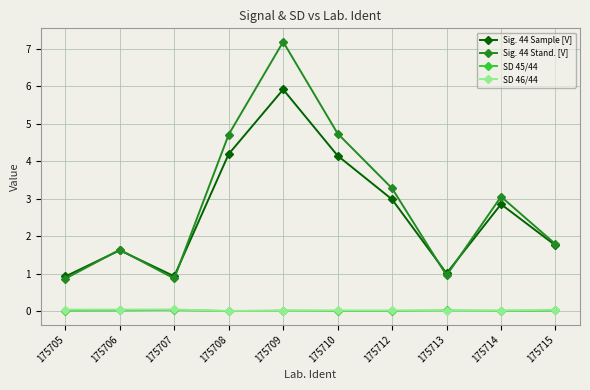

What is the sum of all SD 45/44 values?

0.2